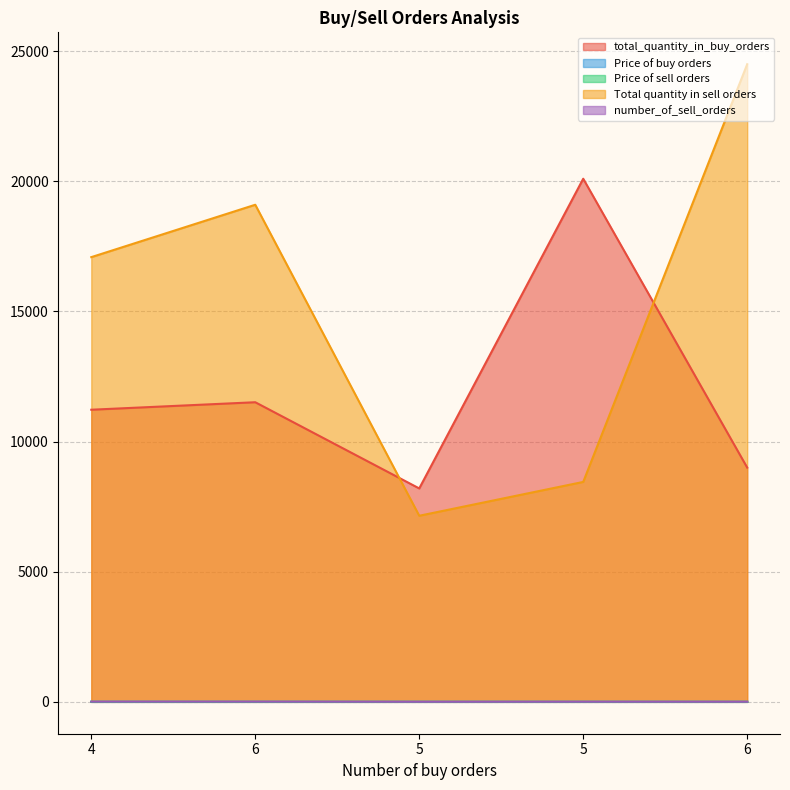

What are all the series names shown in the legend?

total_quantity_in_buy_orders, Price of buy orders, Price of sell orders, Total quantity in sell orders, number_of_sell_orders